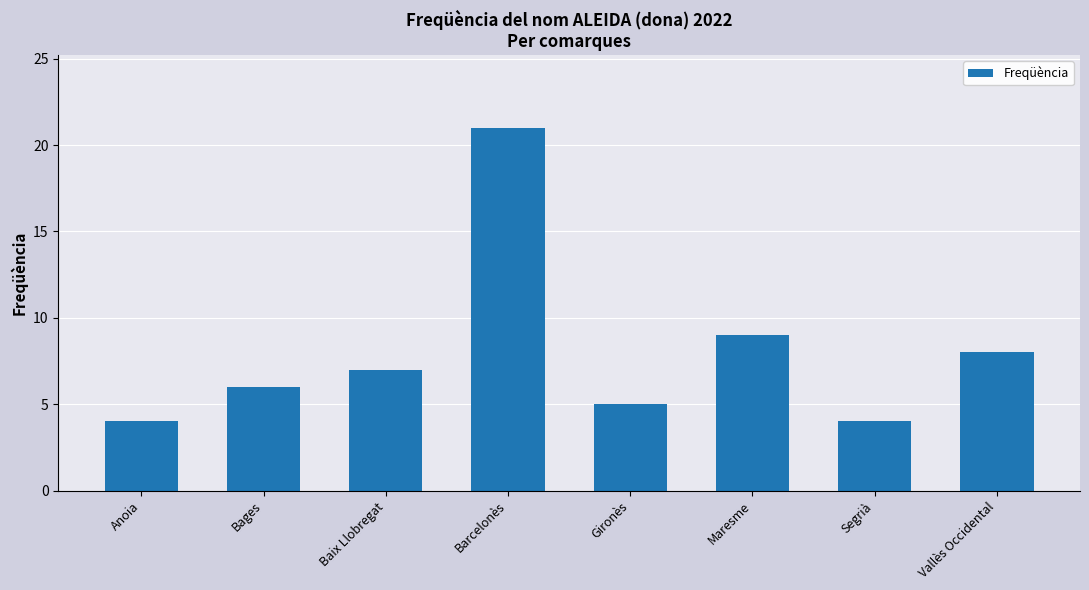

What is the value of the 4th bar from the left?

21